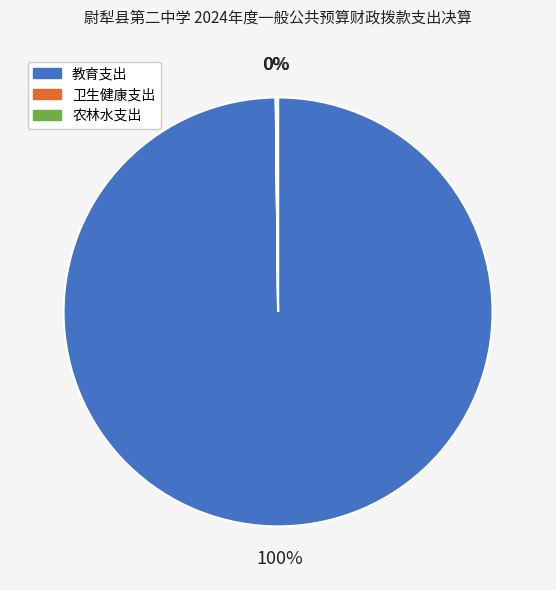

True or false: 教育支出 accounts for 86% of the total.

False